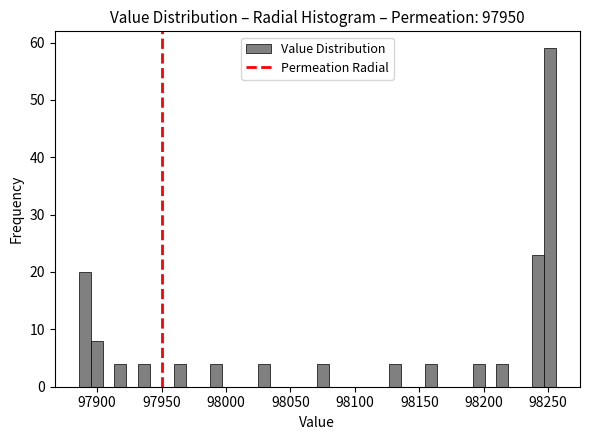

Read against the x-axis, roughly where is the centre of the tallest bar?

98250